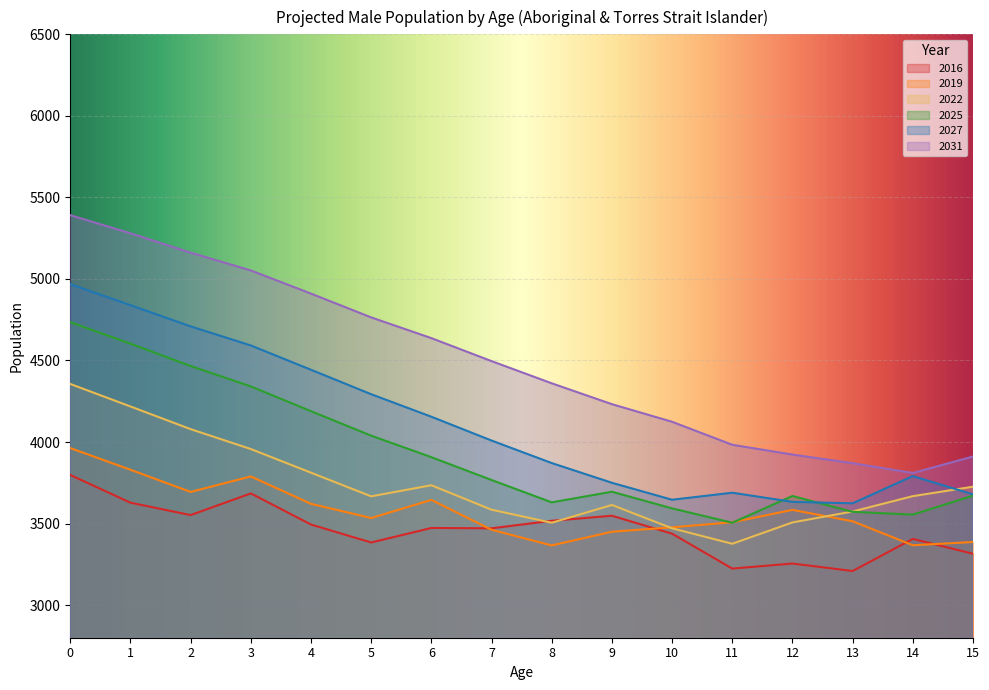

Between 1 and 12, which is larger?

1